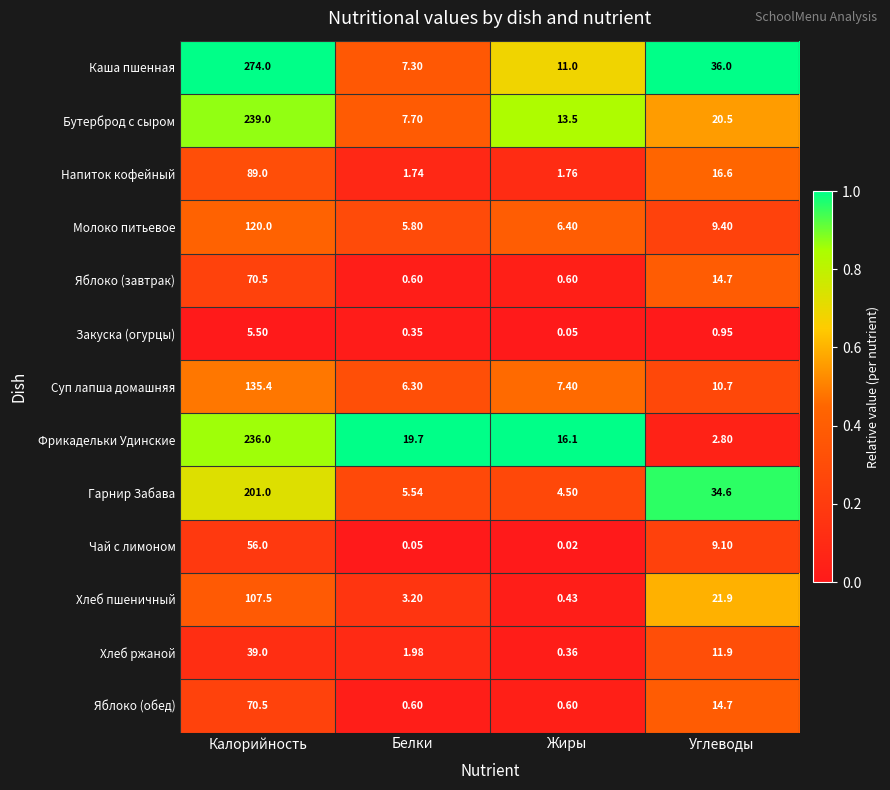

Which series has the largest total across all categories?

Каша пшенная